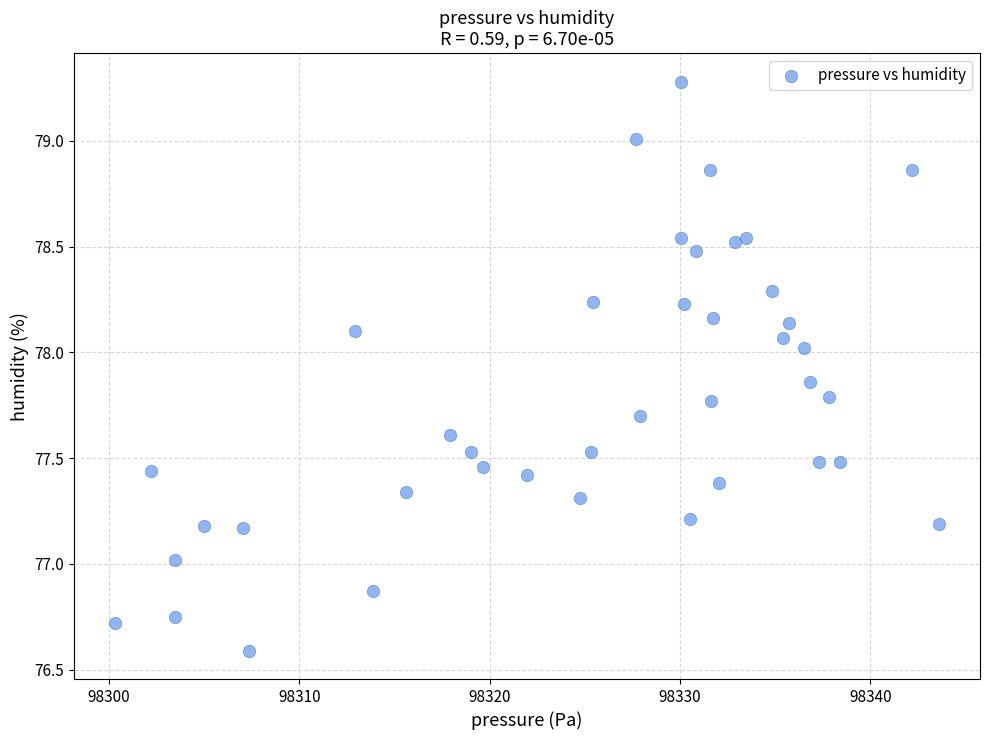

What is the range of X values (max minus min)?

43.3